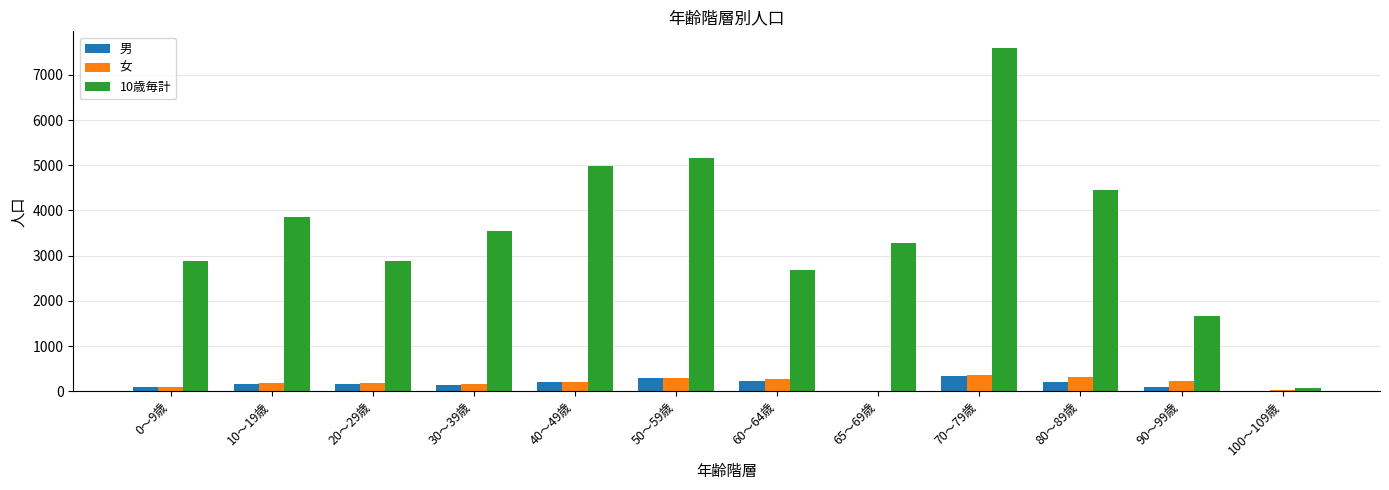

At which label does 10歳毎計 reach its peak?

70～79歳